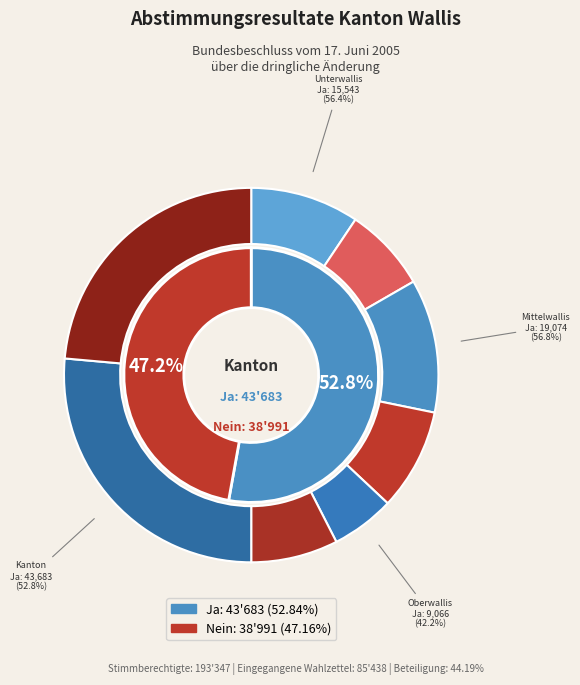

How many slices are in this pie chart?

4